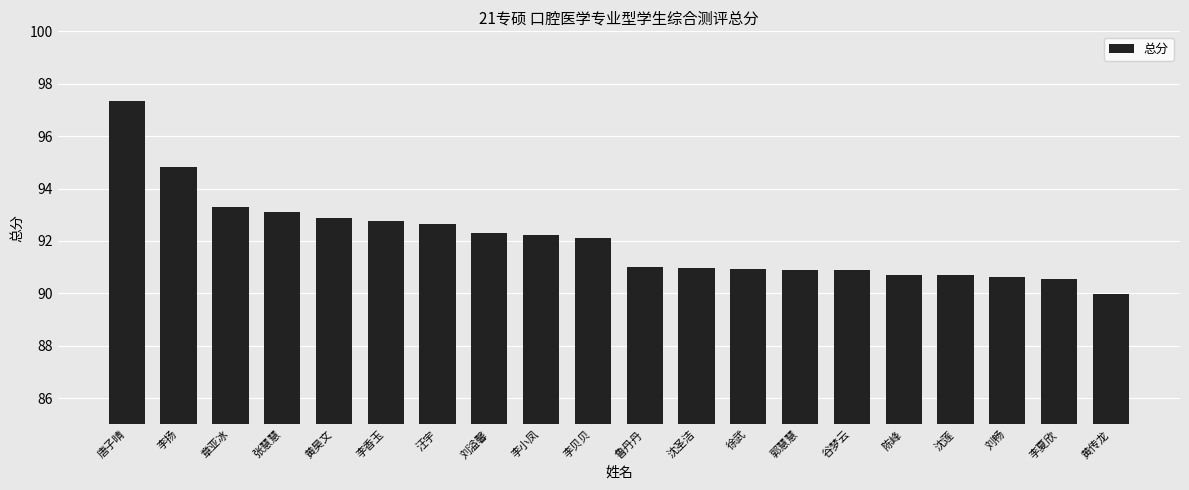

Does the chart contain any negative values?

No